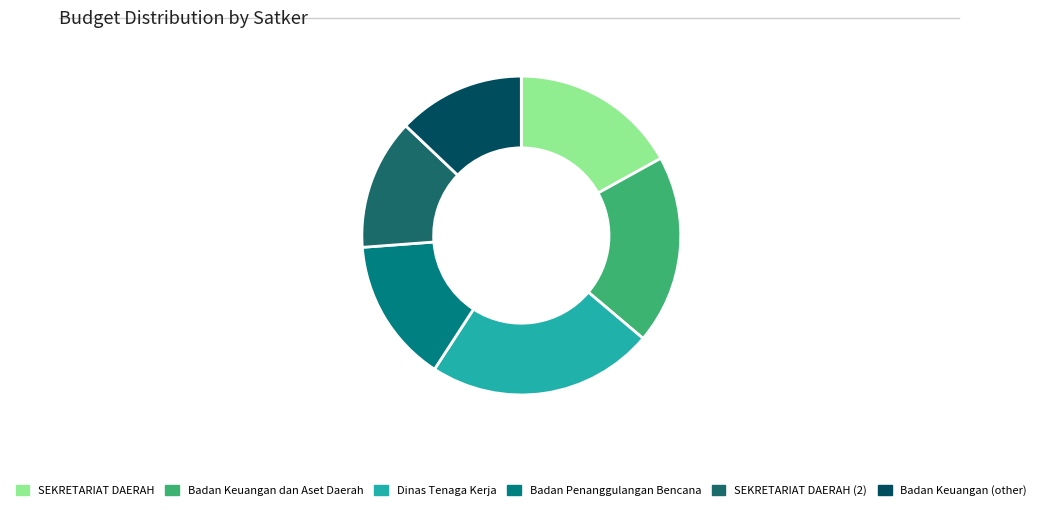

What is the largest slice in the pie chart?

Dinas Tenaga Kerja